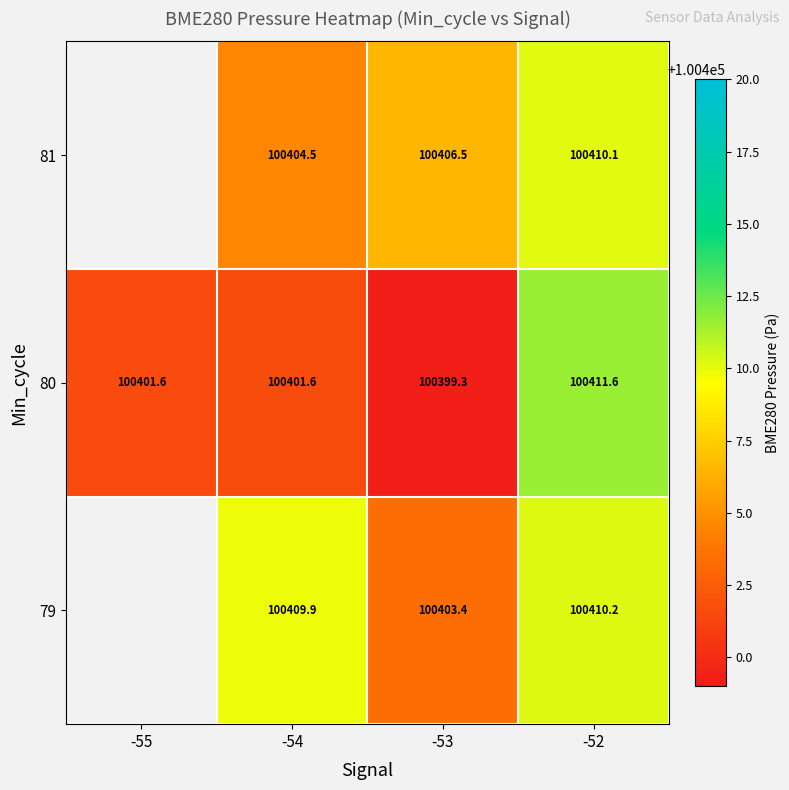

Which category has the lowest value across all series?

-53